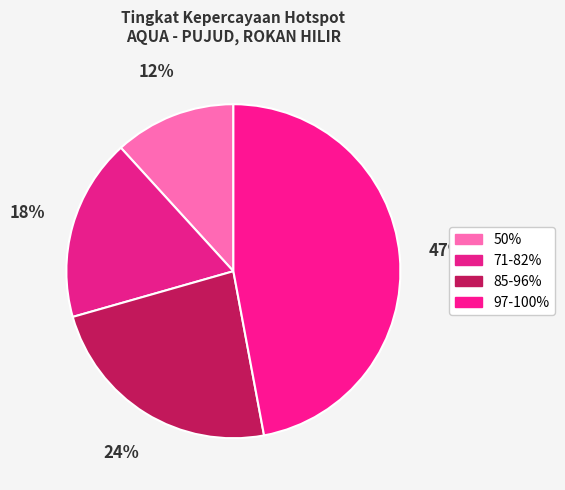

What is the smallest slice in the pie chart?

50%